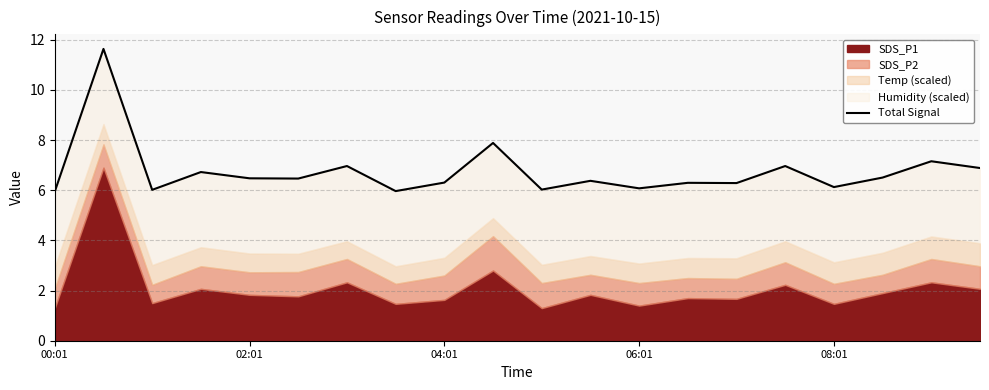

Which has a higher value, 08:01 or 17?

17